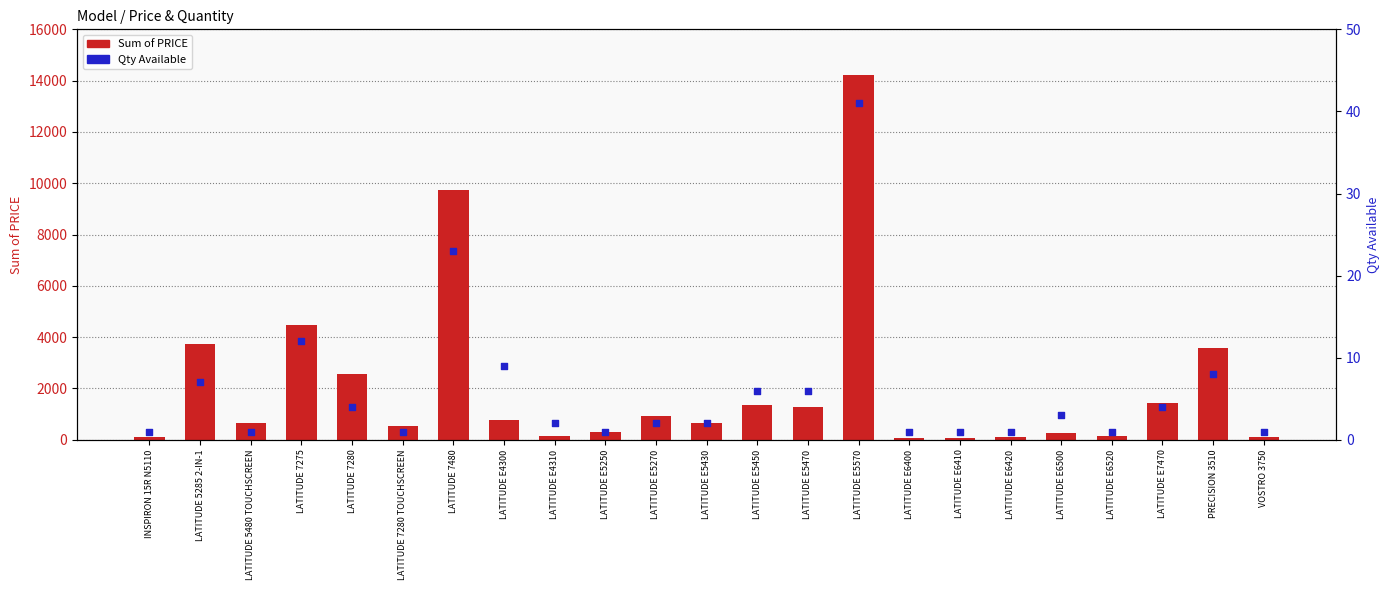

What are all the series names shown in the legend?

Sum of PRICE, Qty Available